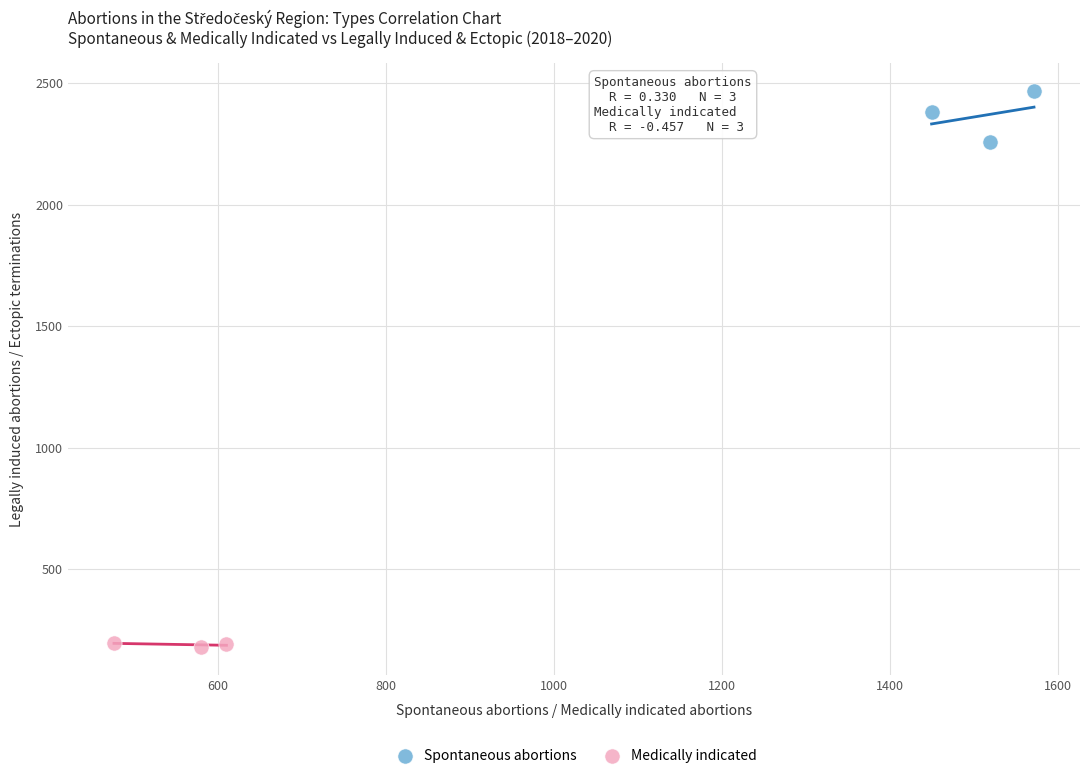

Which series reaches the minimum Y coordinate?

Medically indicated